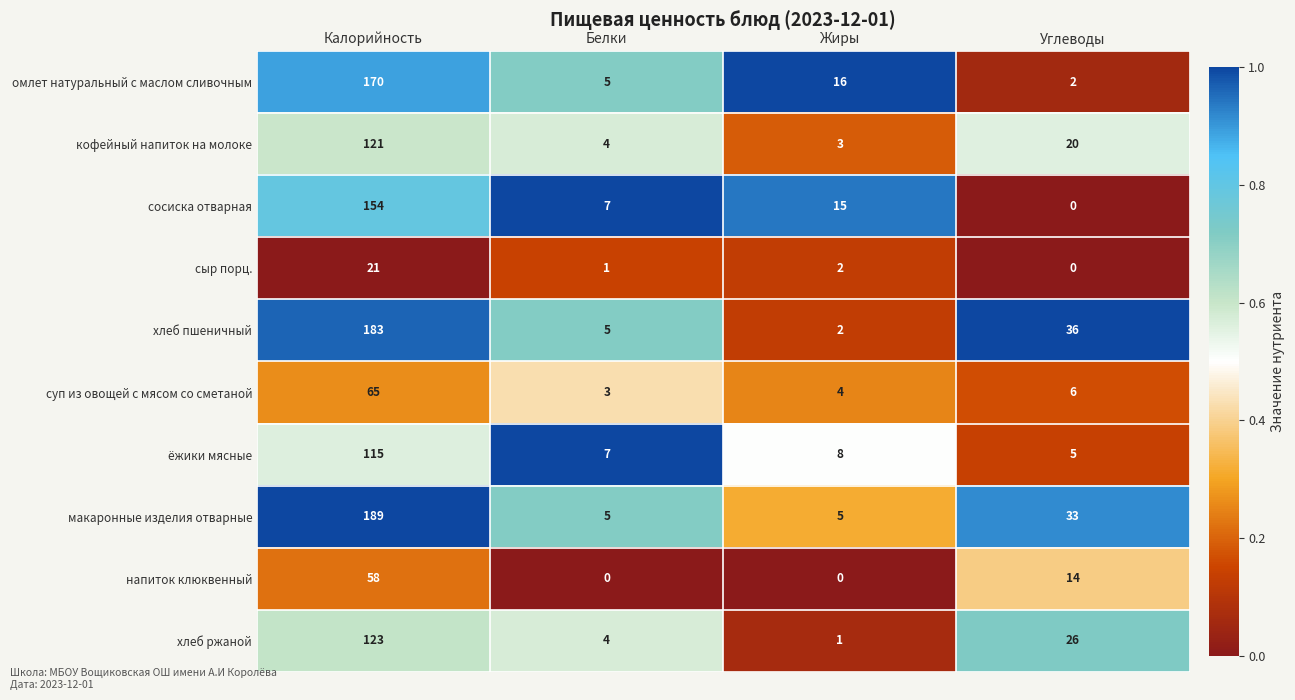

Which series has the widest spread of values?

макаронные изделия отварные